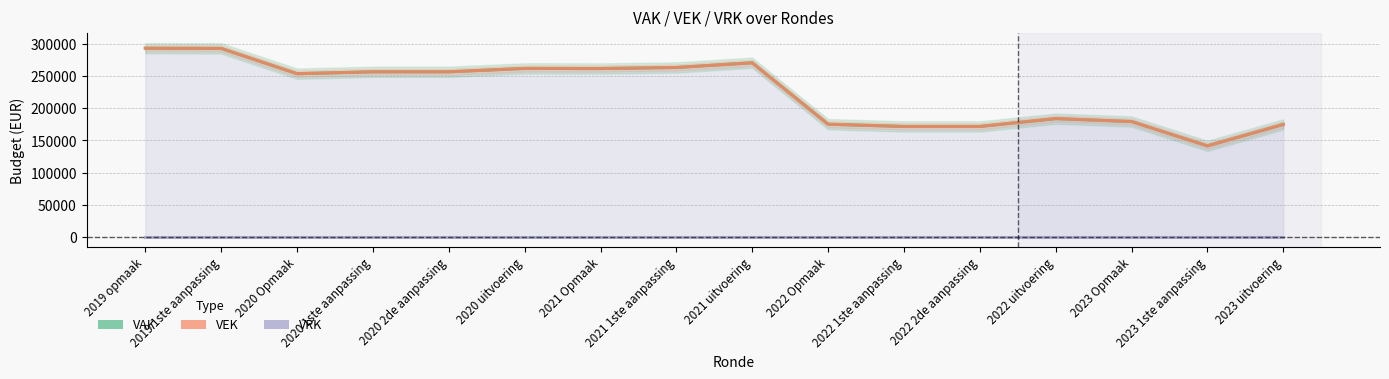

Is it true that VEK equals 171608 at 2022 2de aanpassing?

True